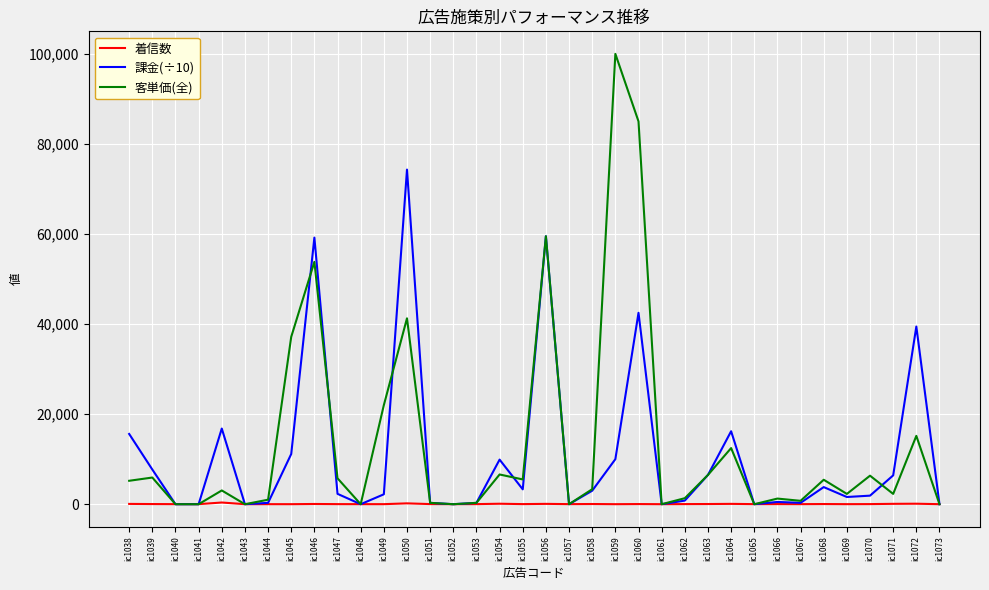

Which series has the largest total across all categories?

客単価(全)